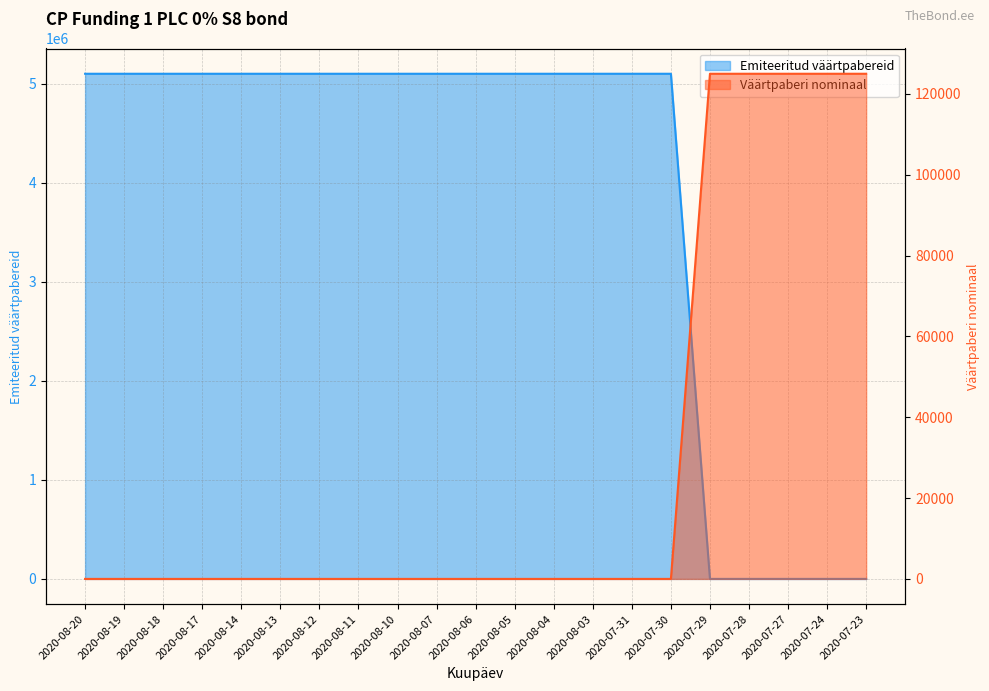

Reading left to right, transcribe all the data shown in this chart.

Emiteeritud väärtpabereid: 5100000	5100000	5100000	5100000	5100000	5100000	5100000	5100000	5100000	5100000	5100000	5100000	5100000	5100000	5100000	5100000	80	80	80	80	80
Väärtpaberi nominaal: 1	1	1	1	1	1	1	1	1	1	1	1	1	1	1	1	125000	125000	125000	125000	125000